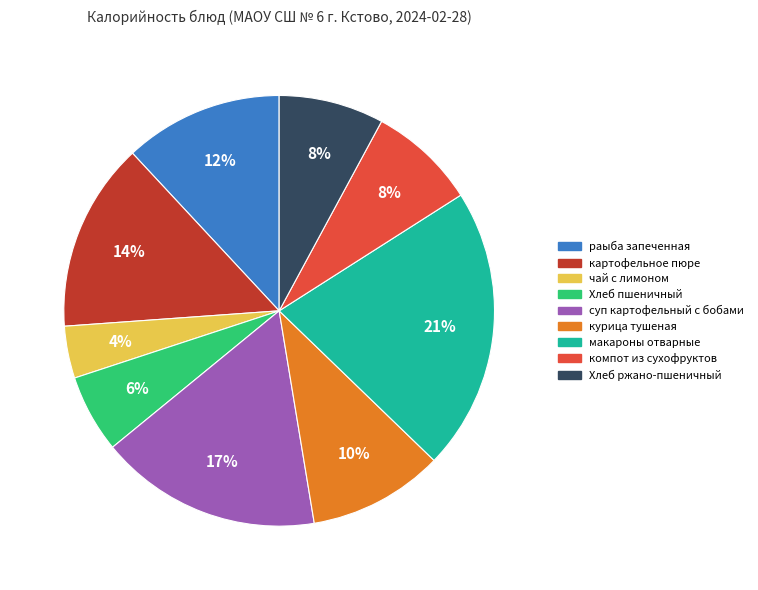

Between компот из сухофруктов and картофельное пюре, which is larger?

картофельное пюре